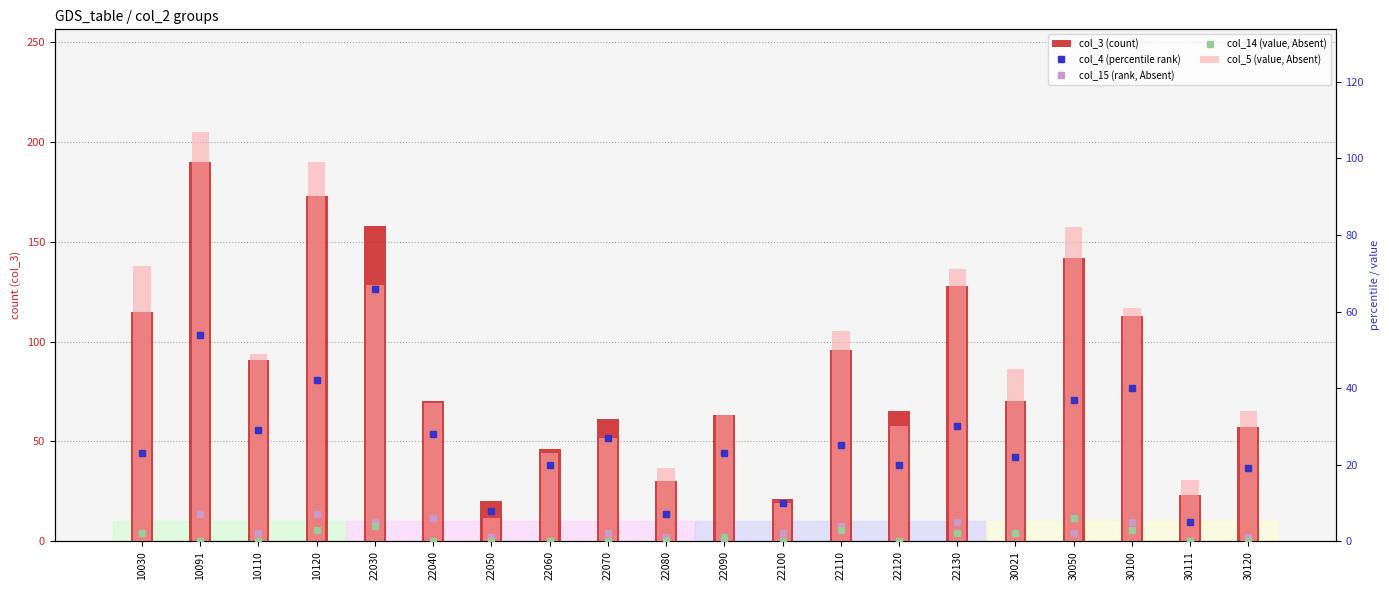

Rank the series by their maximum value, from lowest to highest.

col_14 (value, Absent), col_15 (rank, Absent), col_4 (percentile rank), col_5 (value, Absent), col_3 (count)